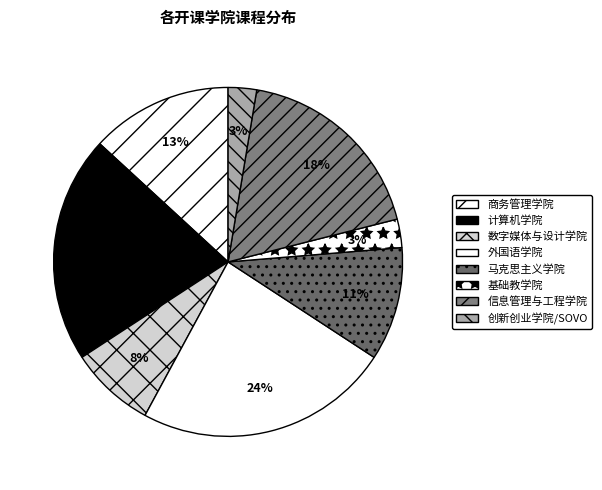

How many segments does this pie chart have?

8